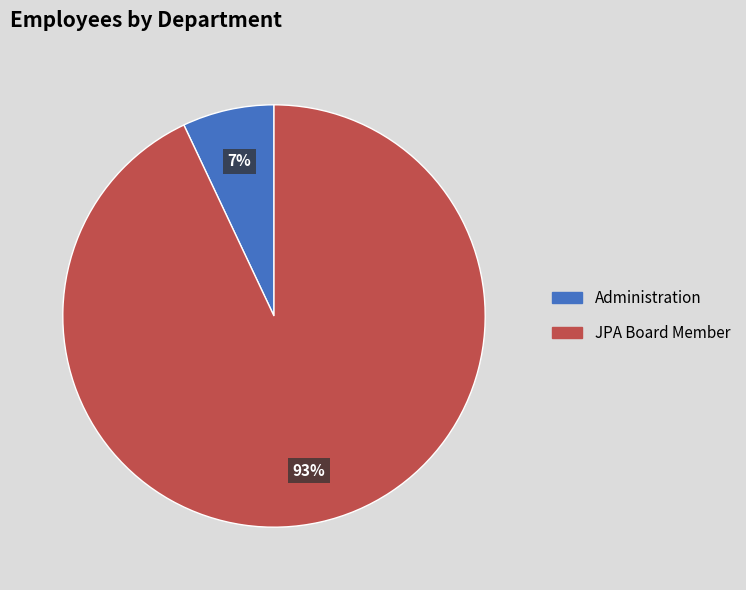

How many slices are in this pie chart?

2